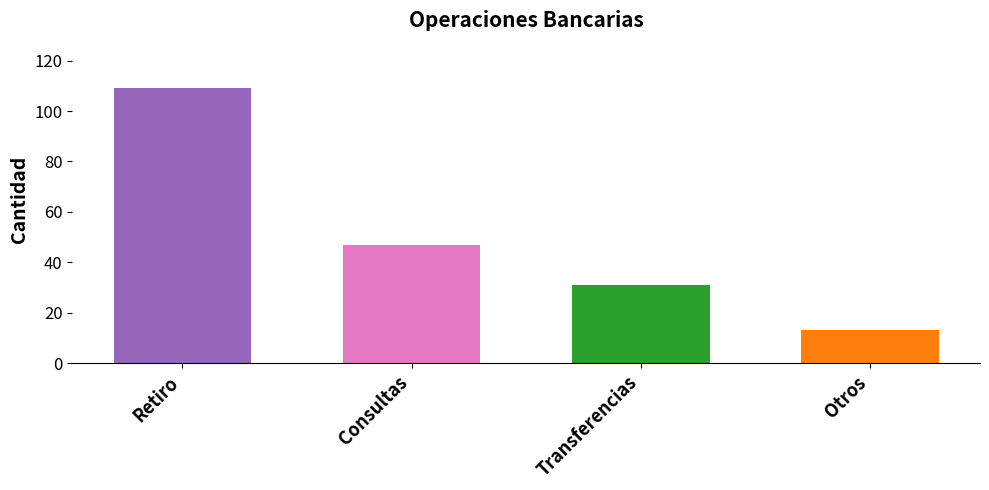

At which label does the data first exceed 47?

Retiro